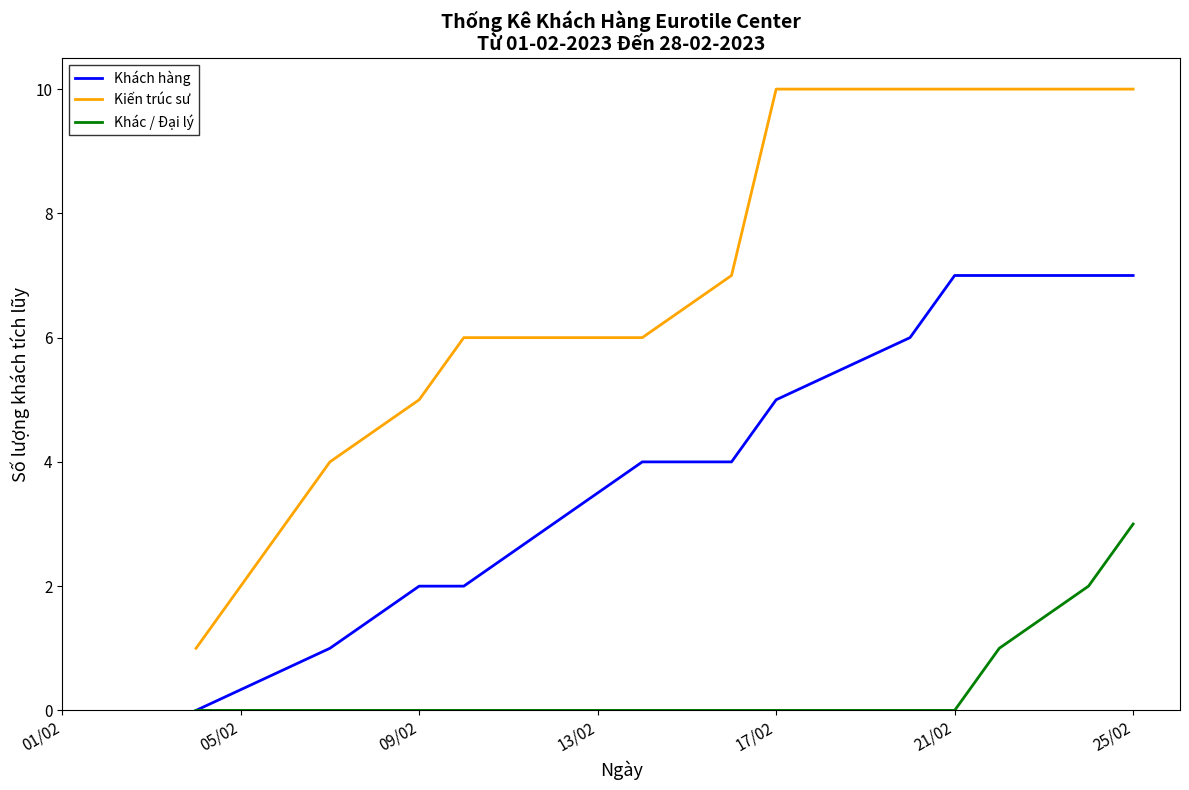

How many series are shown in this chart?

3